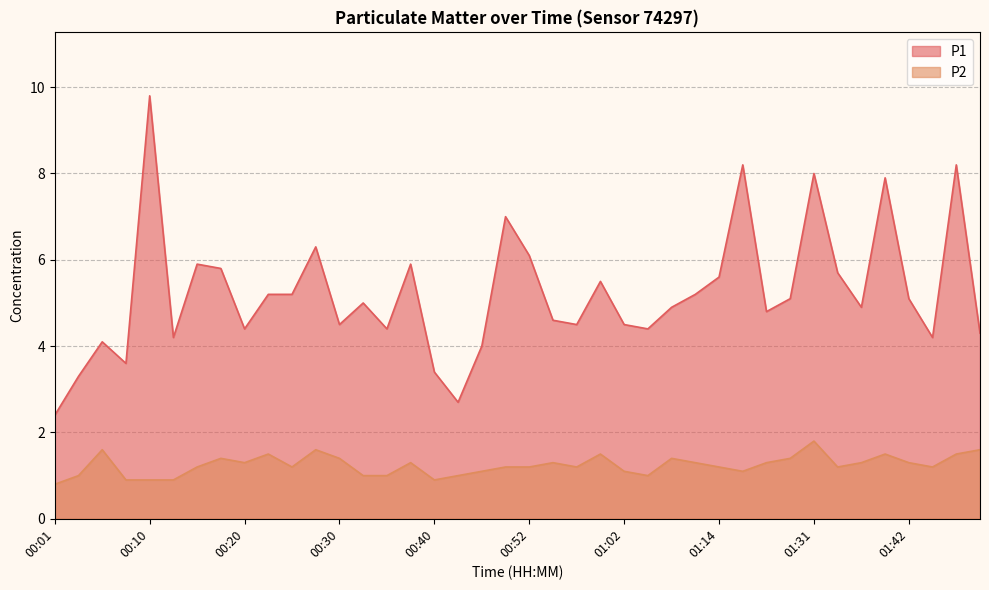

At which category does P2 reach its first local peak?

00:05